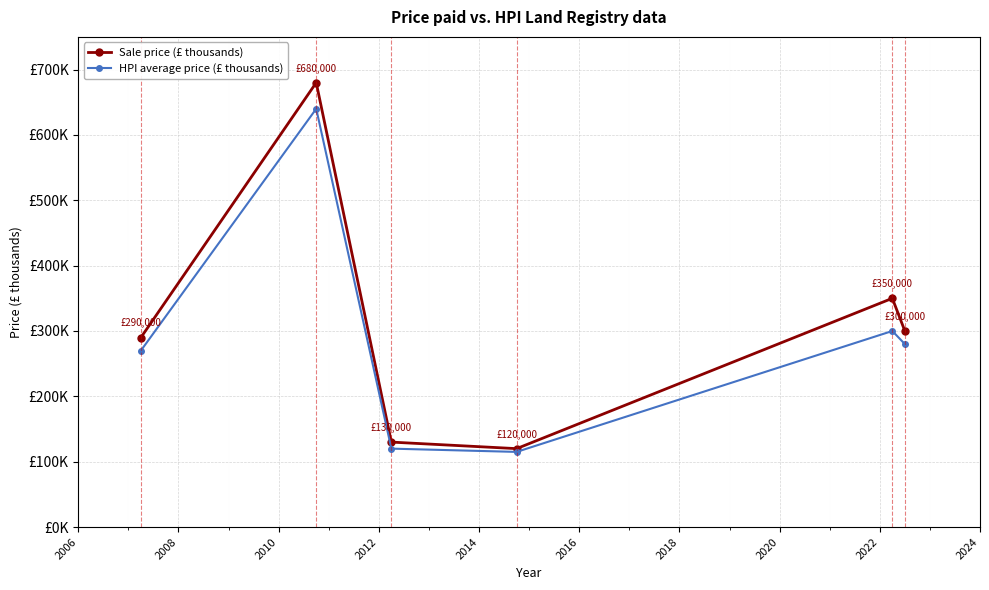

Which series has the largest total across all categories?

Sale price (£ thousands)